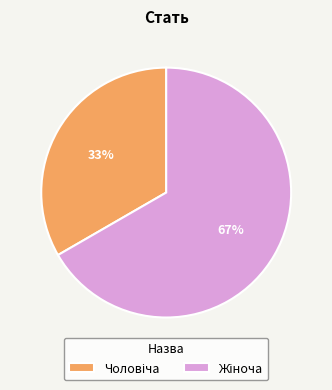

Is there a majority slice in this chart?

Yes